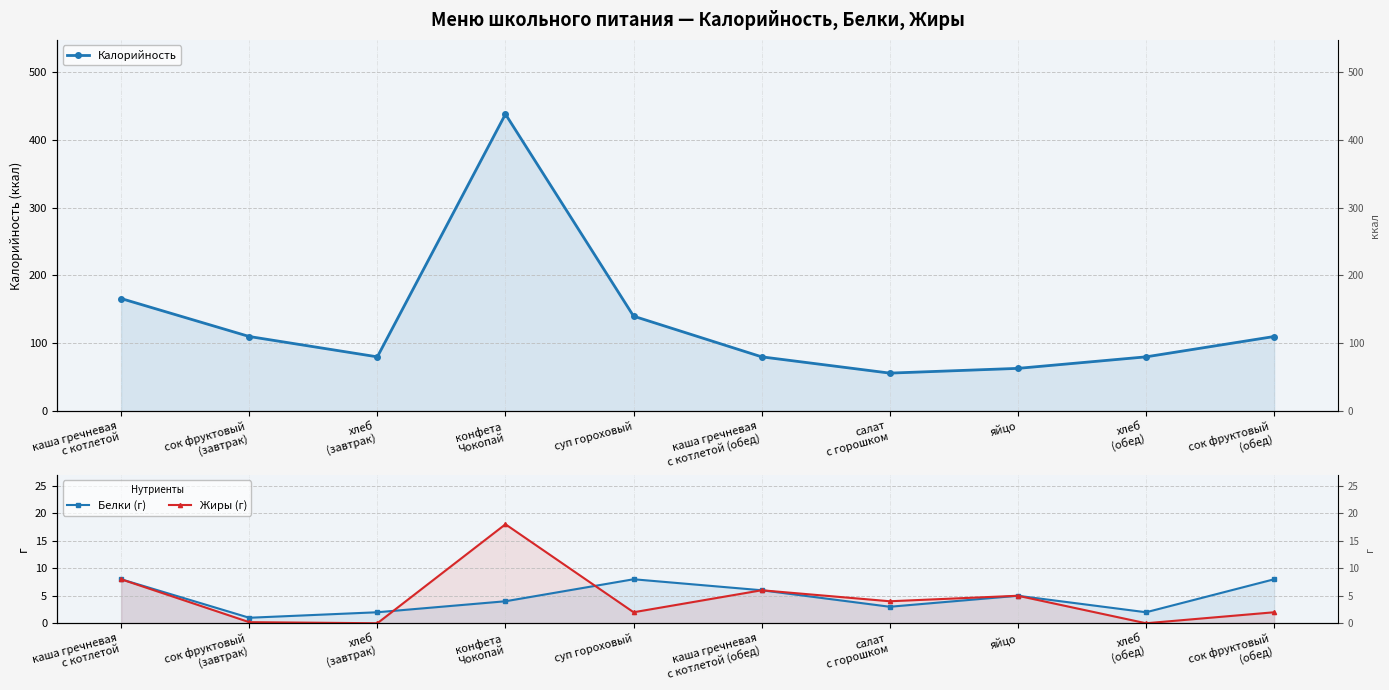

What is the sum of all Жиры (г) values?

45.2